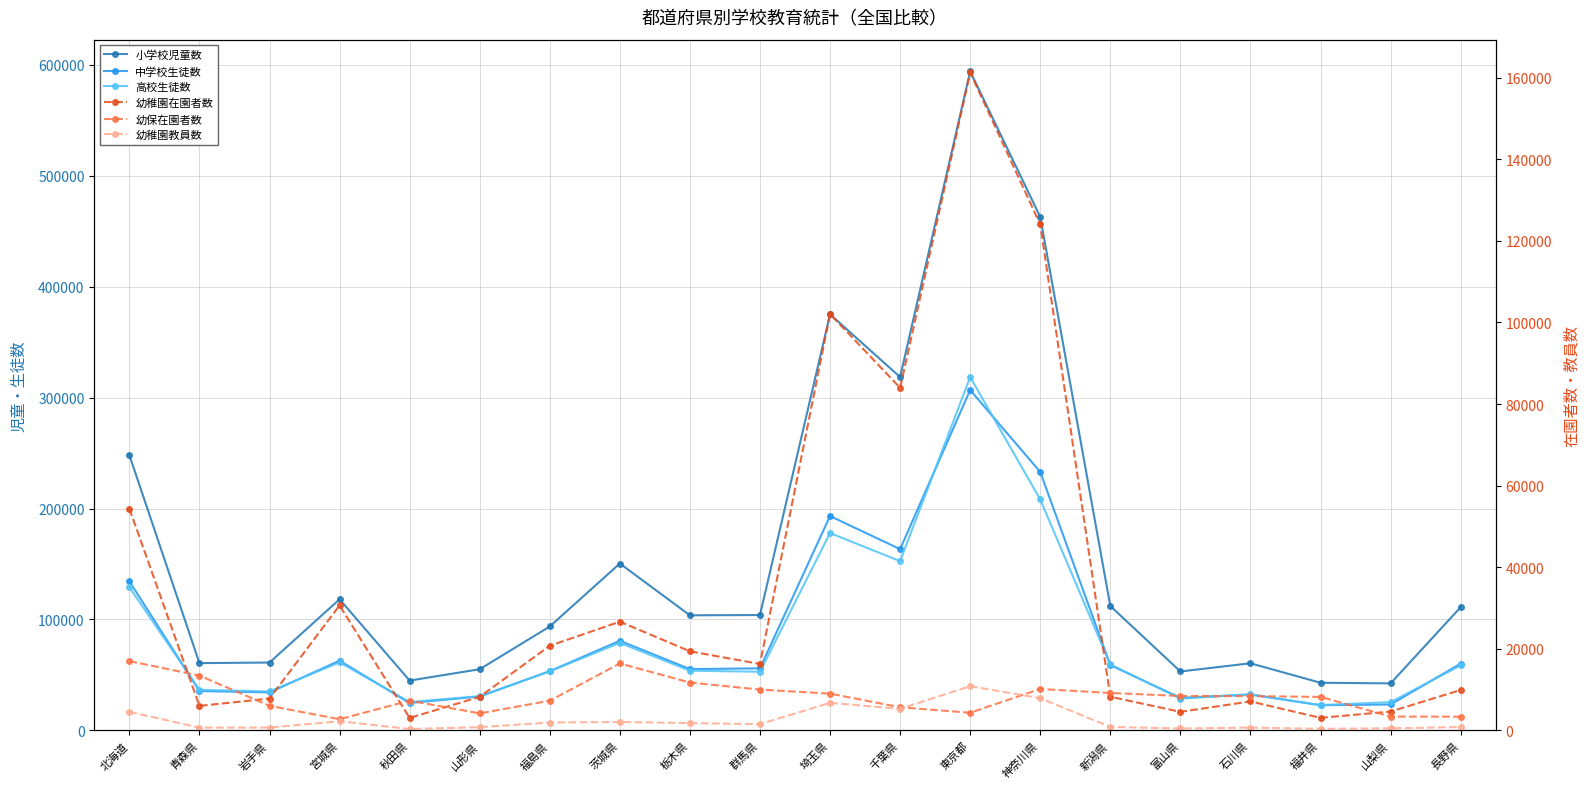

True or false: 高校生徒数 has a value of 36620 at 青森県.

True